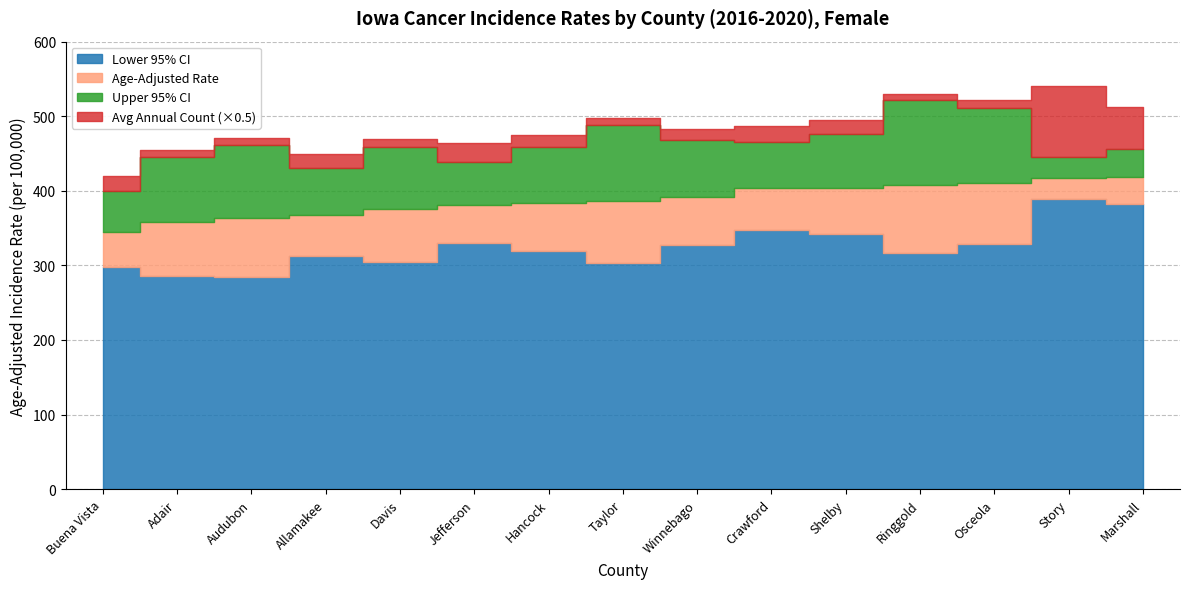

Is the value of Avg Annual Count at Adair greater than the value of Upper 95% CI at Allamakee?

No